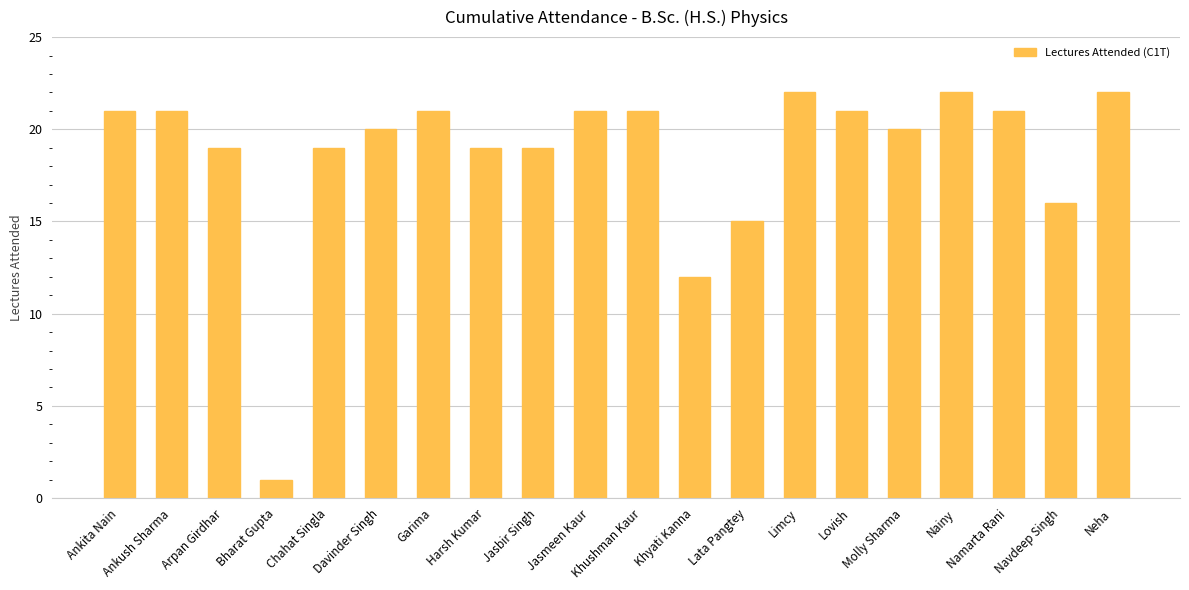

What is the value of the 2nd bar from the left?

21